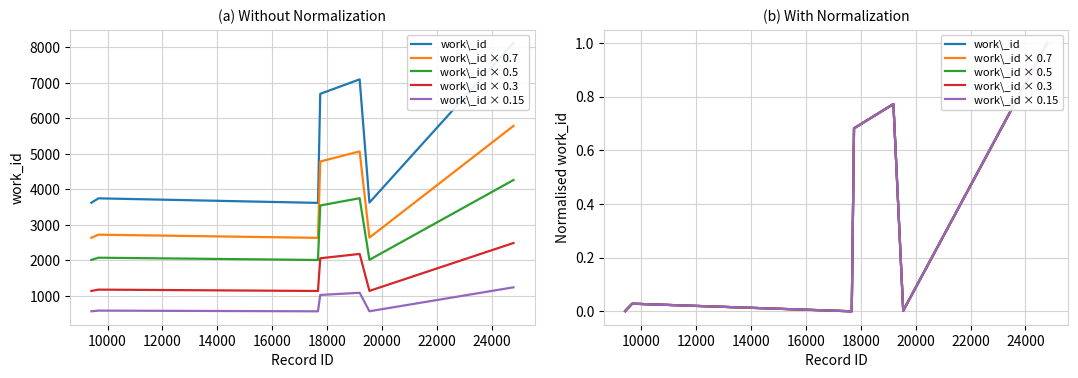

Reading left to right, list all the values displayed in this chart.

work\_id: 0.0	0.0	0.0	0.0	0.0	0.0	0.7	0.8	0.0	1.0
work\_id × 0.7: 0.0	0.0	0.0	0.0	0.0	0.0	0.7	0.8	0.0	1.0
work\_id × 0.5: 0.0	0.0	0.0	0.0	0.0	0.0	0.7	0.8	0.0	1.0
work\_id × 0.3: 0.0	0.0	0.0	0.0	0.0	0.0	0.7	0.8	0.0	1.0
work\_id × 0.15: 0.0	0.0	0.0	0.0	0.0	0.0	0.7	0.8	0.0	1.0